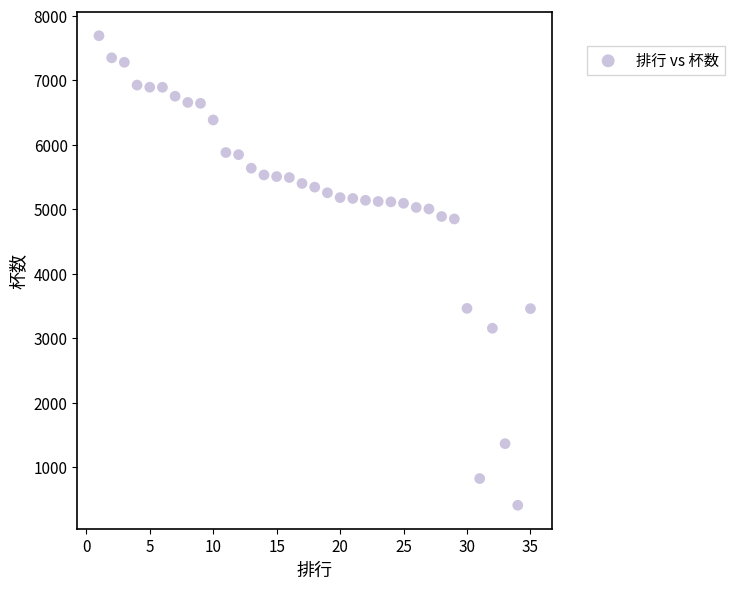

What is the range of X values (max minus min)?

34